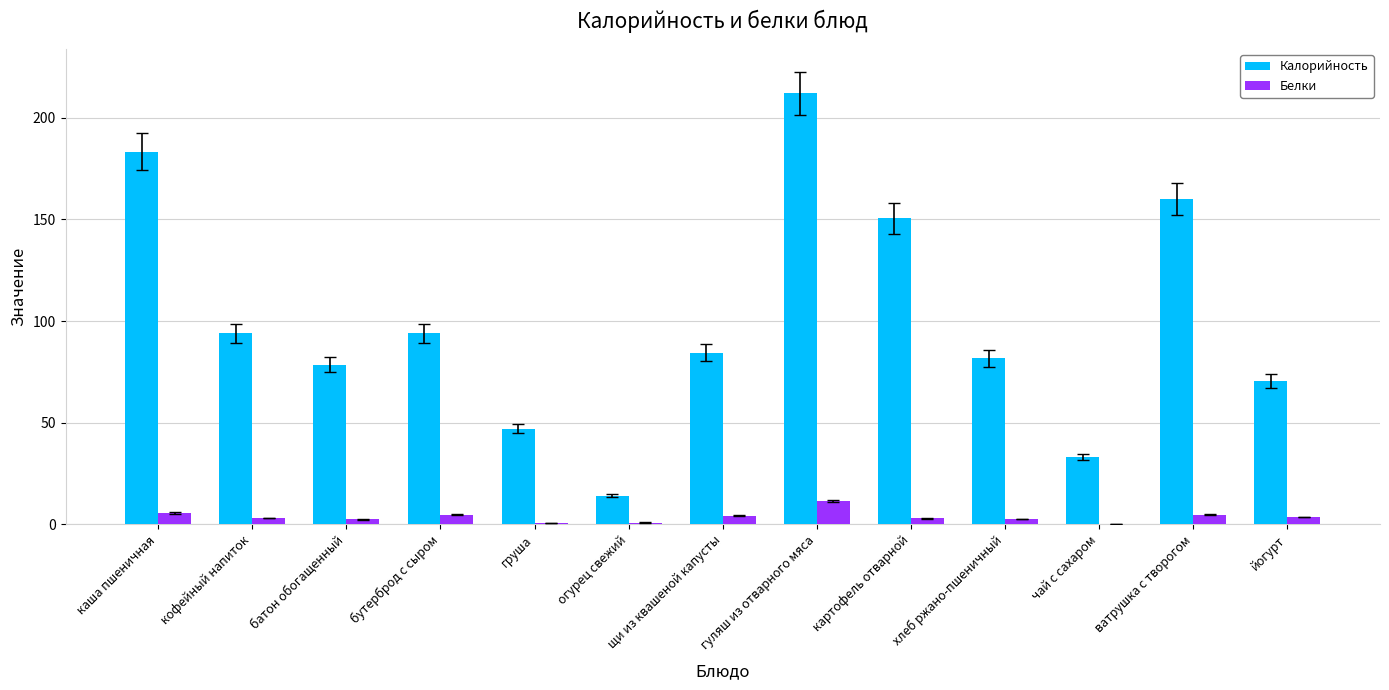

How many values in the Калорийность series exceed 84?

7